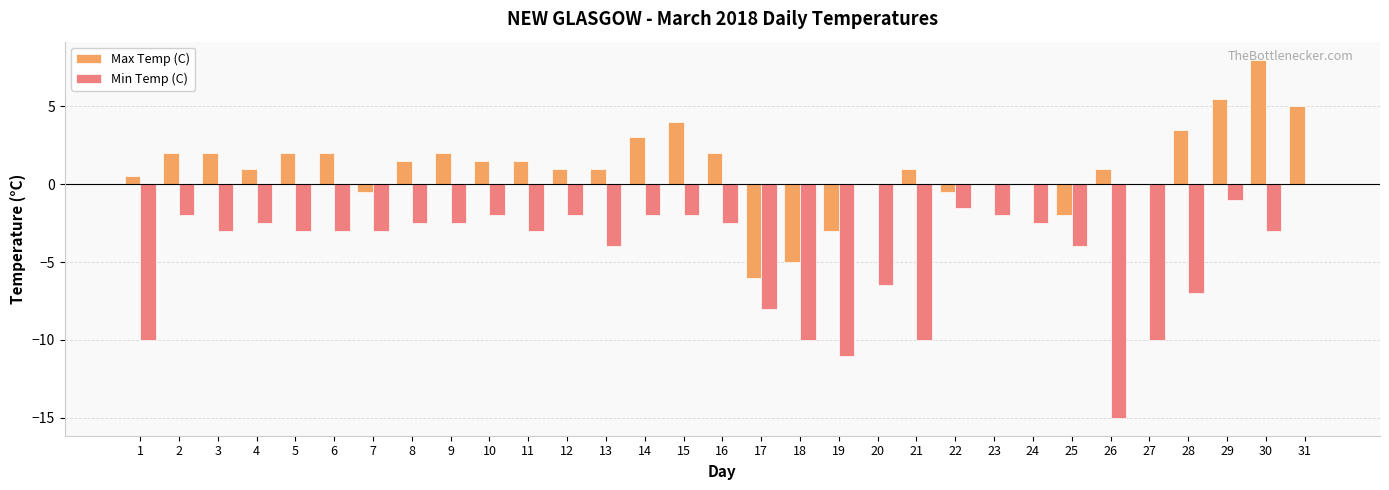

Which series has the widest spread of values?

Min Temp (C)